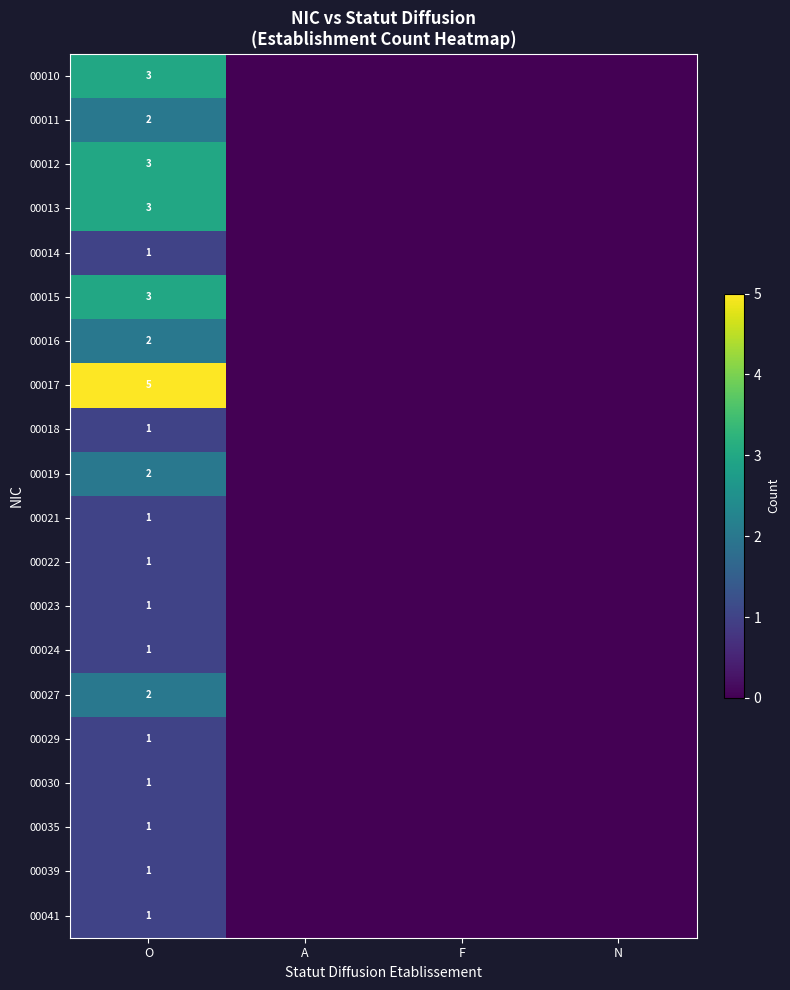

What is the spread (max minus min) of values at O?

4